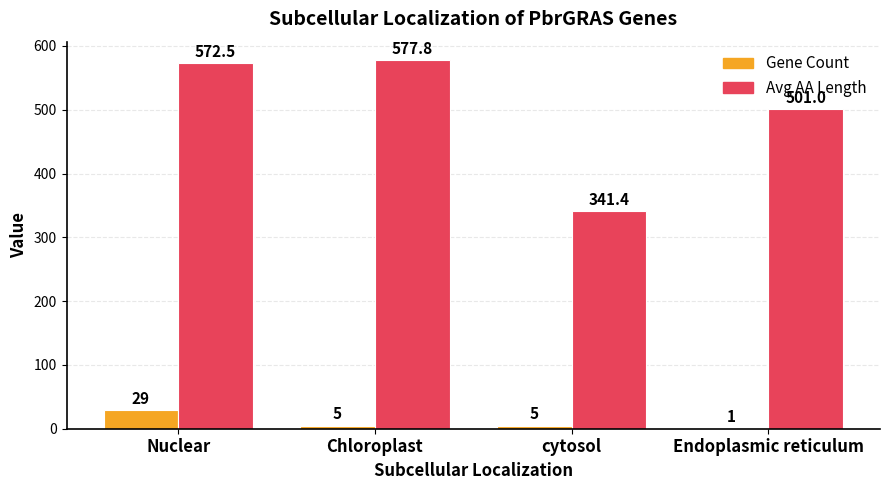

Is the value of Gene Count at cytosol greater than the value of Avg AA Length at Chloroplast?

No